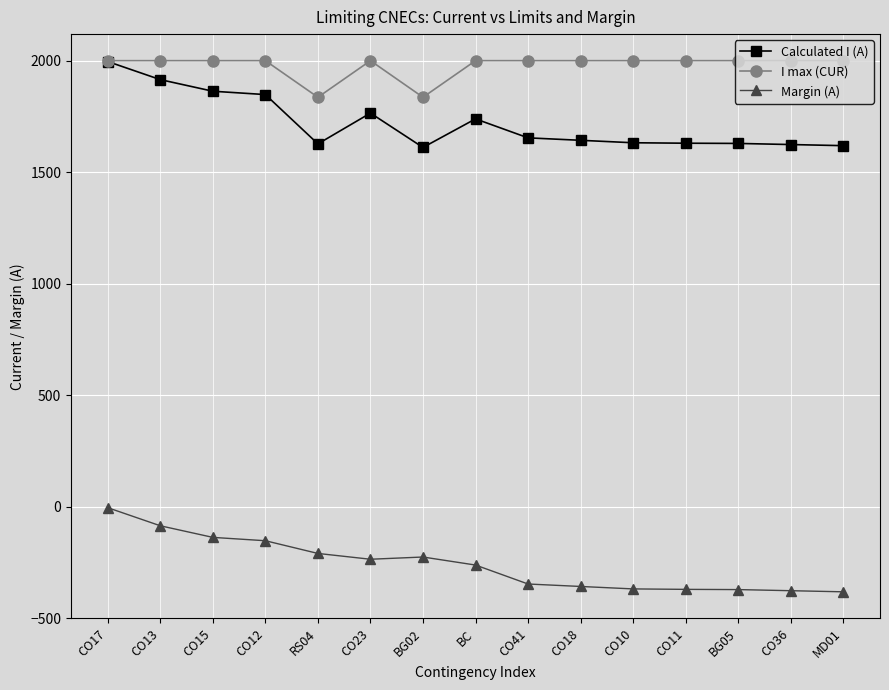

True or false: Margin (A) and Calculated I (A) intersect in this chart.

False